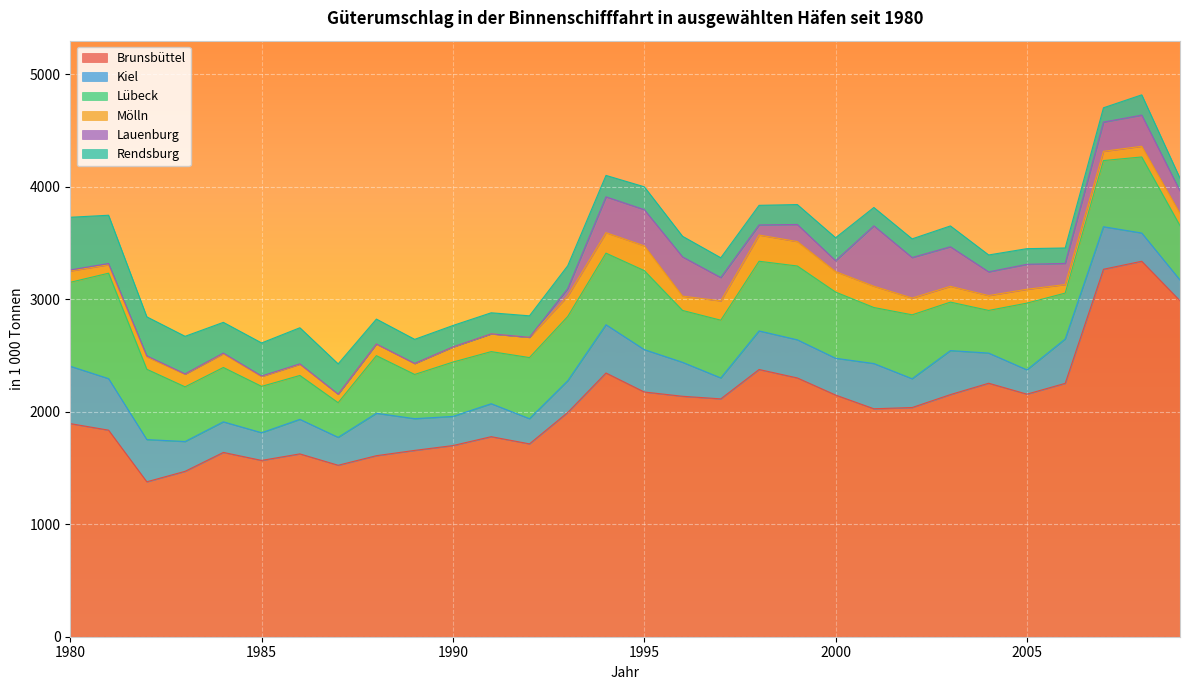

Is it true that Kiel equals 272.0 at 1984?

True